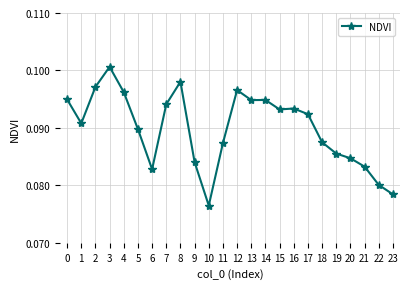

How many lines are shown in the chart?

1